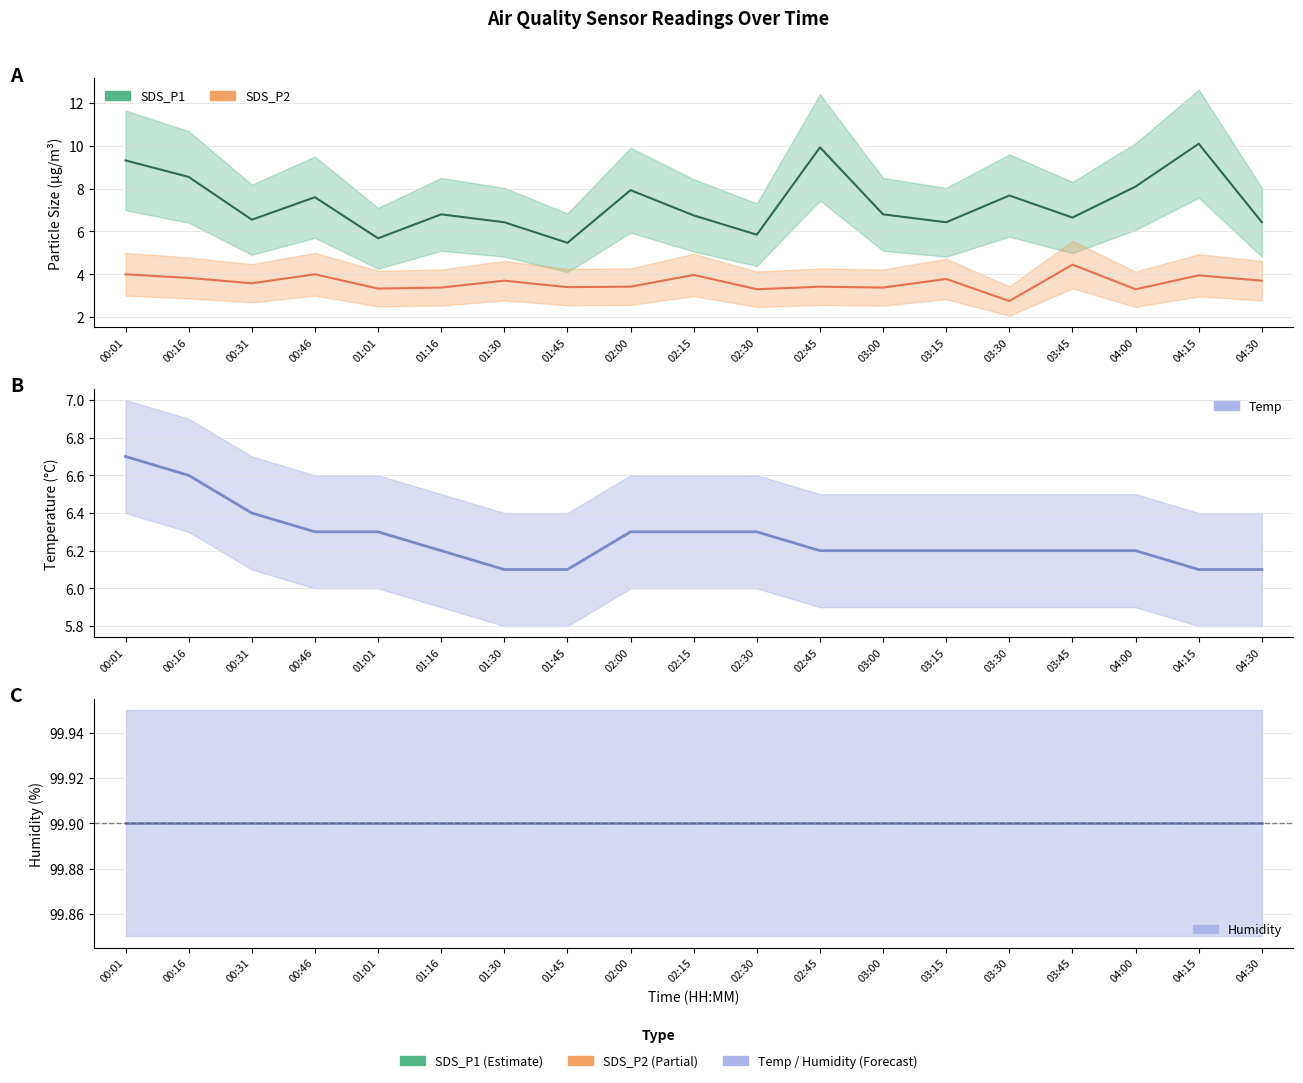

Is it true that Temp equals 6.1 at 01:30?

True